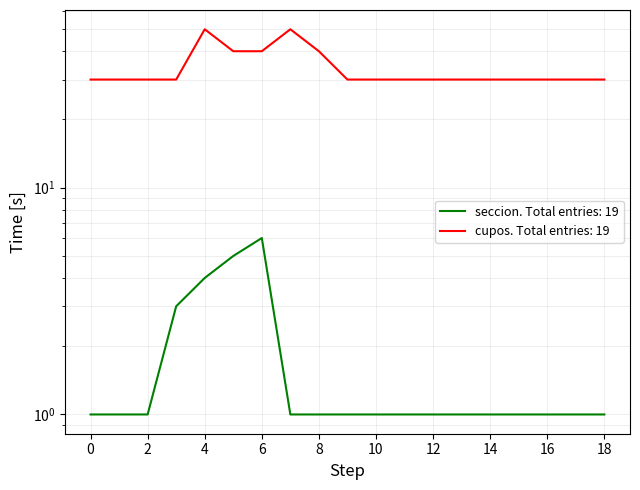

What is the spread (max minus min) of values at 17?

29